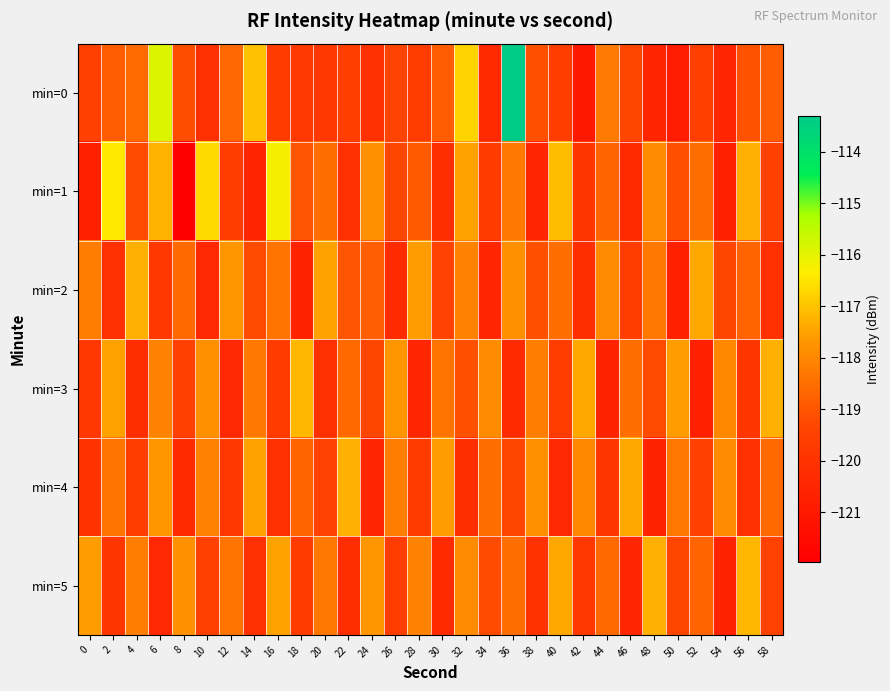

Reading left to right, what are all the values shown in this chart?

min=0: 0=-119.5	2=-118.8	4=-118.6	6=-115.9	8=-119.2	10=-120.1	12=-118.6	14=-117.0	16=-119.7	18=-119.7	20=-119.9	22=-119.6	24=-120.1	26=-119.4	28=-119.7	30=-118.9	32=-116.7	34=-120.4	36=-113.3	38=-119.1	40=-119.6	42=-121.0	44=-118.3	46=-119.3	48=-120.5	50=-120.9	52=-119.5	54=-120.5	56=-119.1	58=-118.9
min=1: 0=-120.7	2=-116.4	4=-119.2	6=-117.3	8=-122.0	10=-116.6	12=-119.7	14=-120.5	16=-116.2	18=-119.0	20=-118.5	22=-120.1	24=-117.8	26=-119.3	28=-118.9	30=-120.2	32=-117.5	34=-119.7	36=-118.3	38=-120.5	40=-117.1	42=-119.9	44=-118.7	46=-120.3	48=-117.9	50=-119.1	52=-118.5	54=-120.7	56=-117.3	58=-119.5
min=2: 0=-118.2	2=-120.1	4=-117.3	6=-119.8	8=-118.6	10=-120.4	12=-117.7	14=-119.2	16=-118.4	18=-120.6	20=-117.5	22=-119.0	24=-118.8	26=-120.3	28=-117.6	30=-119.4	32=-118.1	34=-120.5	36=-117.8	38=-119.1	40=-118.5	42=-120.2	44=-117.9	46=-119.6	48=-118.3	50=-120.7	52=-117.4	54=-119.3	56=-118.7	58=-120.1
min=3: 0=-119.8	2=-117.5	4=-120.2	6=-118.1	8=-119.5	10=-117.8	12=-120.4	14=-118.3	16=-119.7	18=-117.2	20=-120.1	22=-118.6	24=-119.3	26=-117.7	28=-120.5	30=-118.4	32=-119.1	34=-117.9	36=-120.3	38=-118.2	40=-119.6	42=-117.4	44=-120.6	46=-118.5	48=-119.2	50=-117.6	52=-120.7	54=-118.0	56=-119.9	58=-117.3
min=4: 0=-120.0	2=-118.4	4=-119.6	6=-117.7	8=-120.3	10=-118.1	12=-119.8	14=-117.5	16=-120.1	18=-118.7	20=-119.4	22=-117.3	24=-120.5	26=-118.2	28=-119.7	30=-117.6	32=-120.2	34=-118.5	36=-119.3	38=-117.8	40=-120.4	42=-118.0	44=-119.9	46=-117.4	48=-120.6	50=-118.3	52=-119.5	54=-117.9	56=-120.1	58=-118.6
min=5: 0=-117.6	2=-119.9	4=-118.2	6=-120.4	8=-117.8	10=-119.5	12=-118.4	14=-120.1	16=-117.5	18=-119.7	20=-118.3	22=-120.2	24=-117.7	26=-119.6	28=-118.1	30=-120.3	32=-117.9	34=-119.2	36=-118.5	38=-120.0	40=-117.4	42=-119.8	44=-118.6	46=-120.5	48=-117.3	50=-119.3	52=-118.7	54=-120.6	56=-117.2	58=-119.4